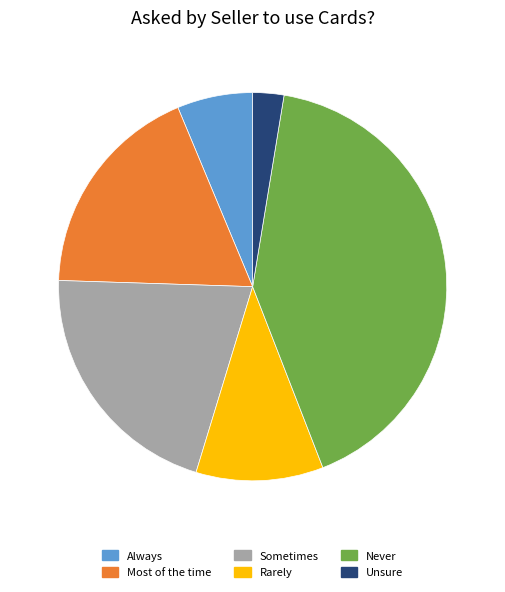

Does any single category account for the majority?

No